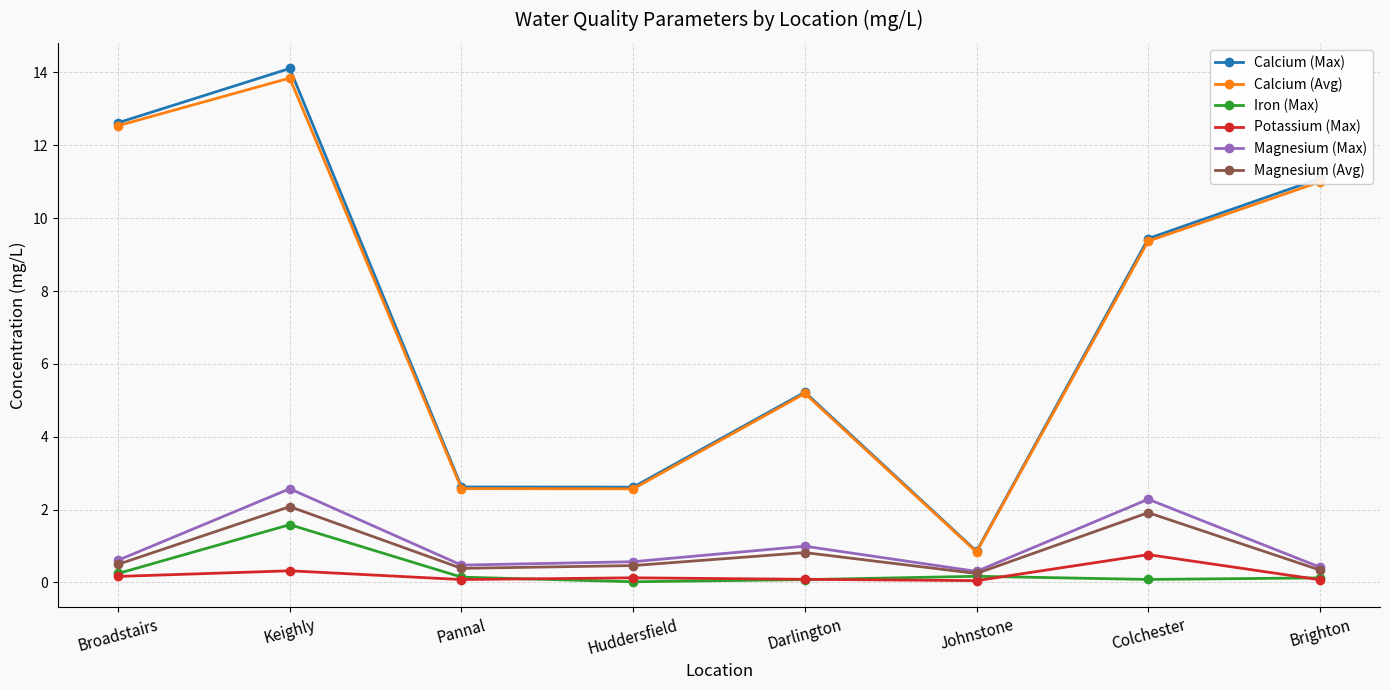

List the series in order of their peak value, lowest first.

Potassium (Max), Iron (Max), Magnesium (Avg), Magnesium (Max), Calcium (Avg), Calcium (Max)